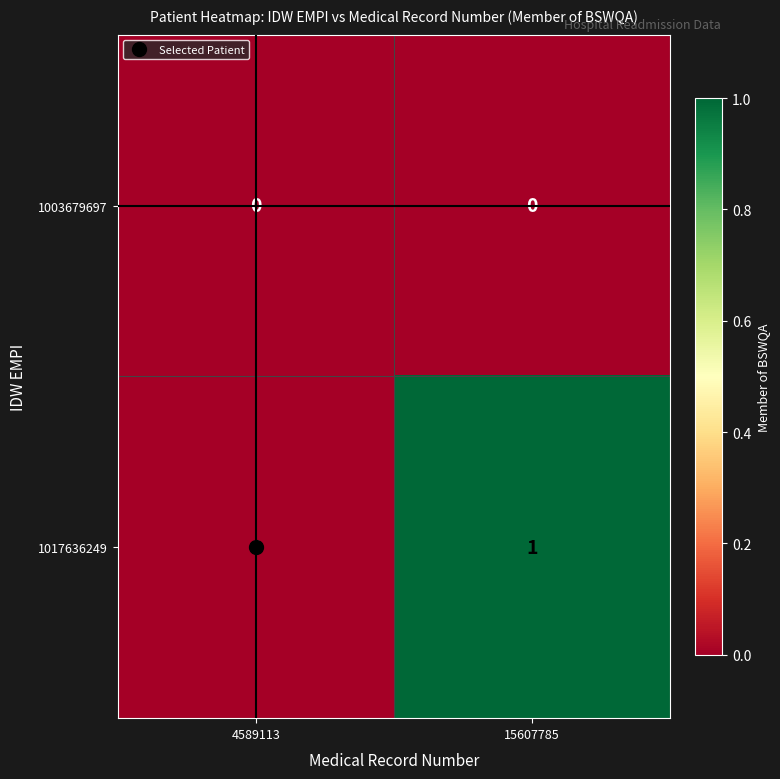

Is it true that 1017636249 equals 0 at 4589113?

True